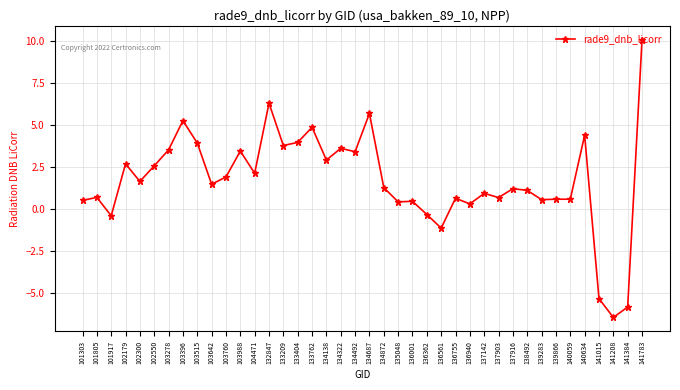

True or false: the data has more than 2 interior local peaks.

True